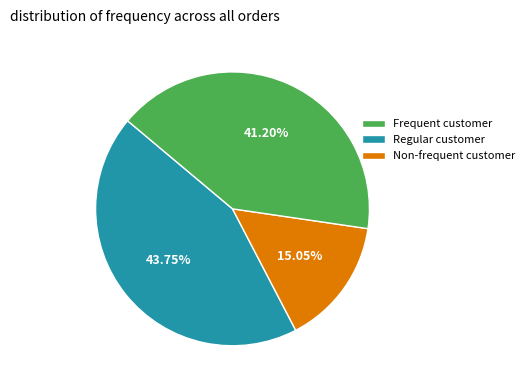

How many segments does this pie chart have?

3